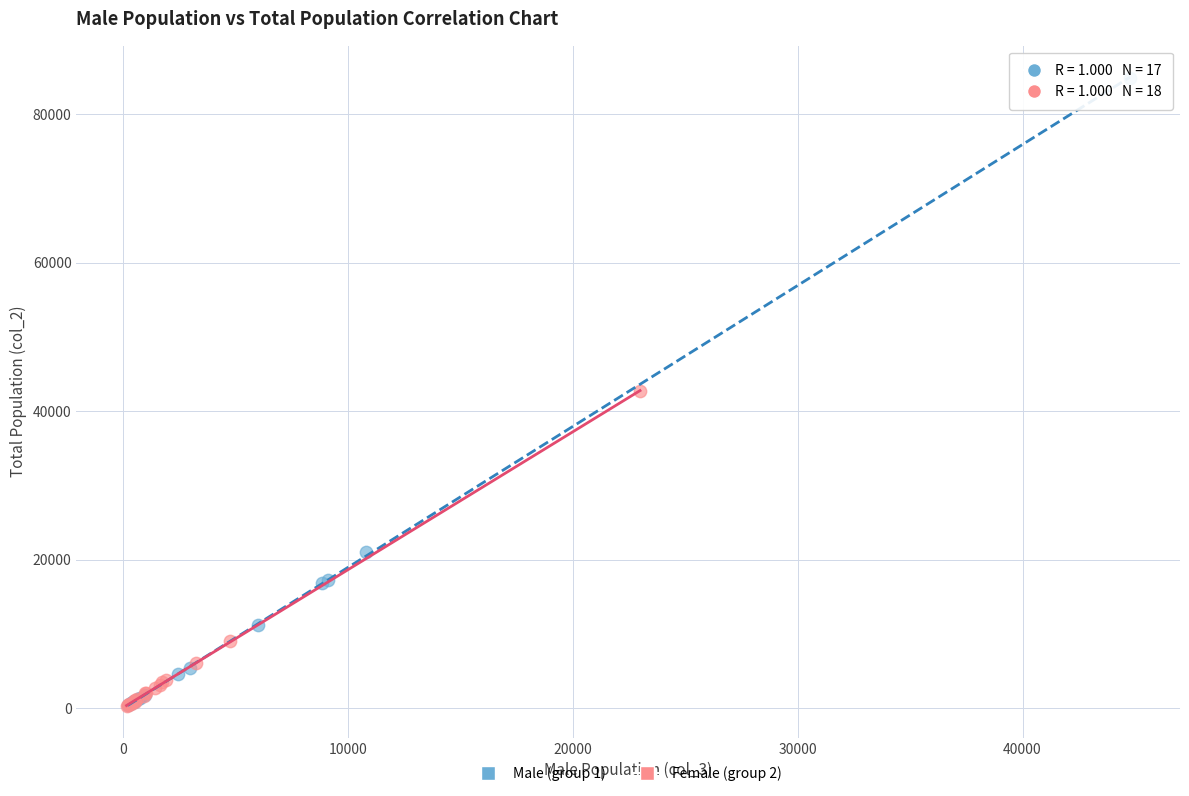

Which series has the widest spread of Y values?

Male (group 1)